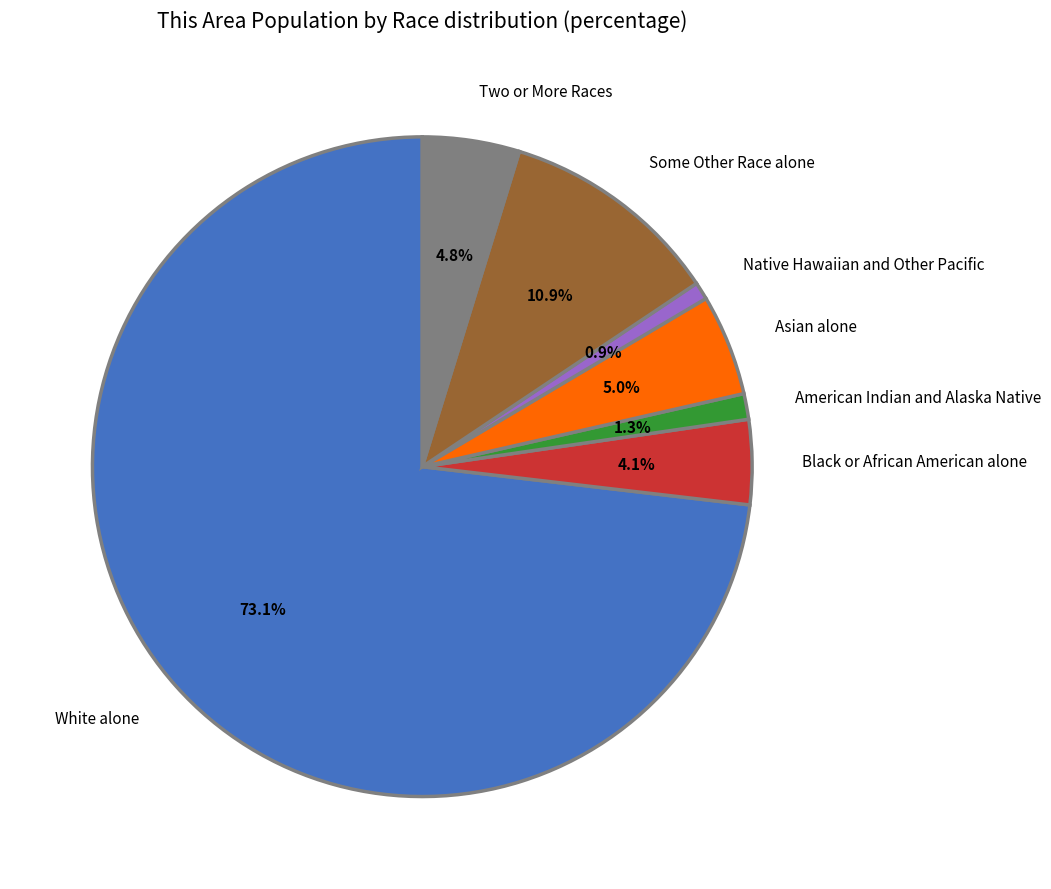

What is the largest slice in the pie chart?

White alone